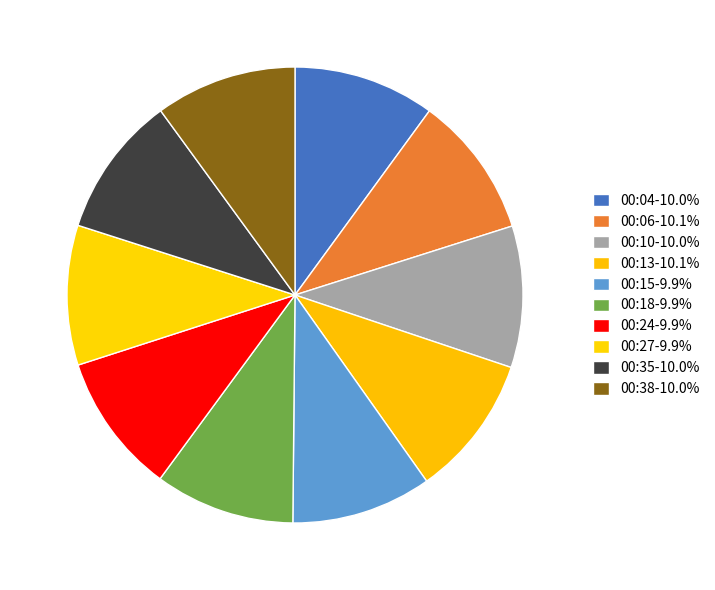

Count the number of slices in the pie.

10